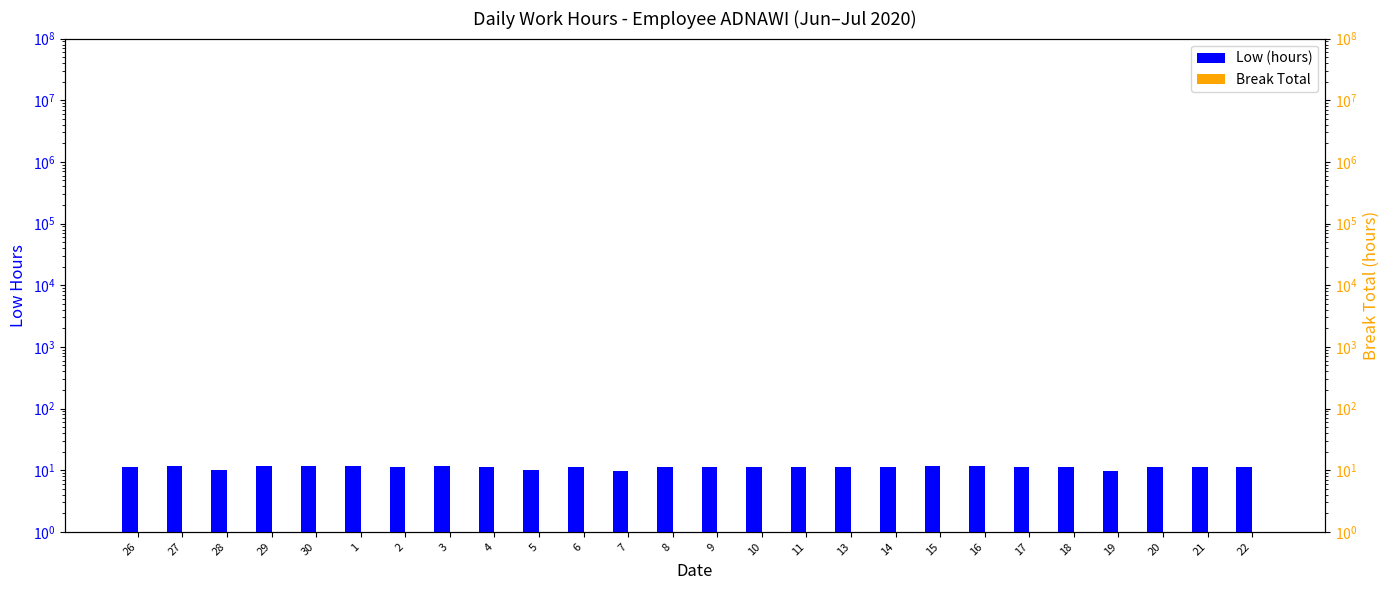

What is the label of the 25th bar from the right?

27